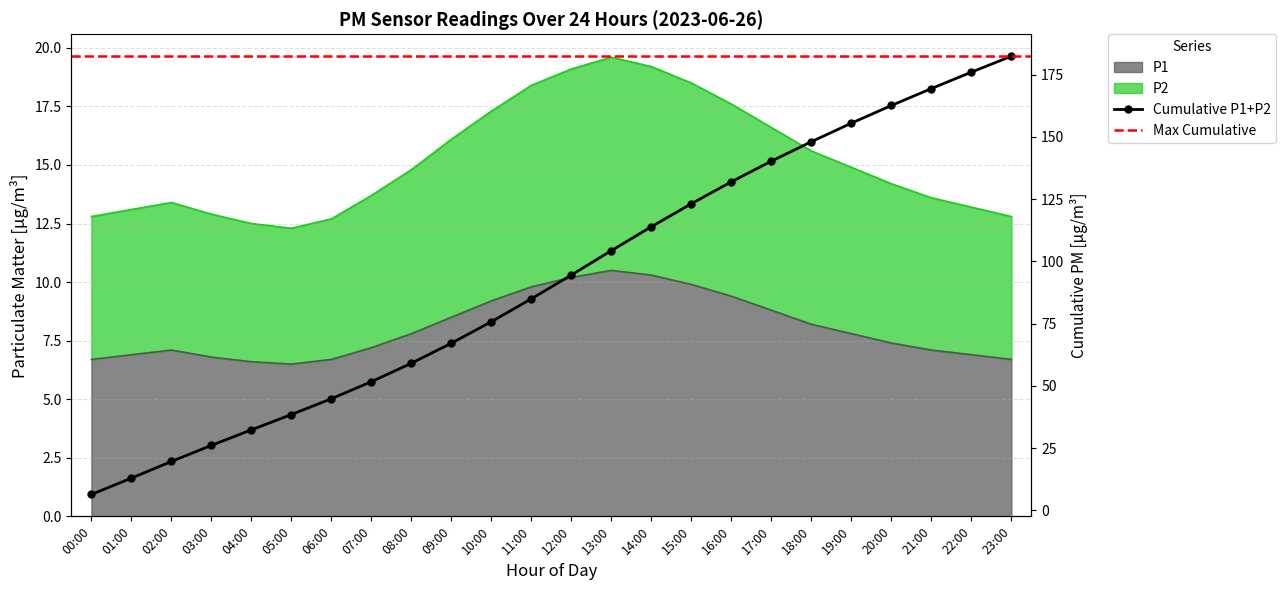

What is the label of the 14th point from the right?

10:00